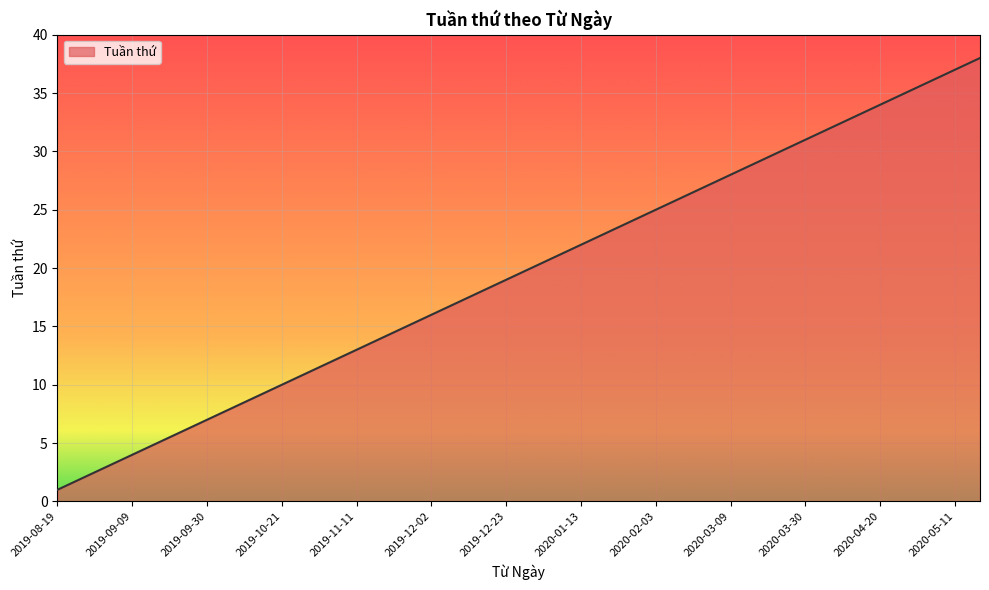

What is the difference between the maximum and minimum values?

37